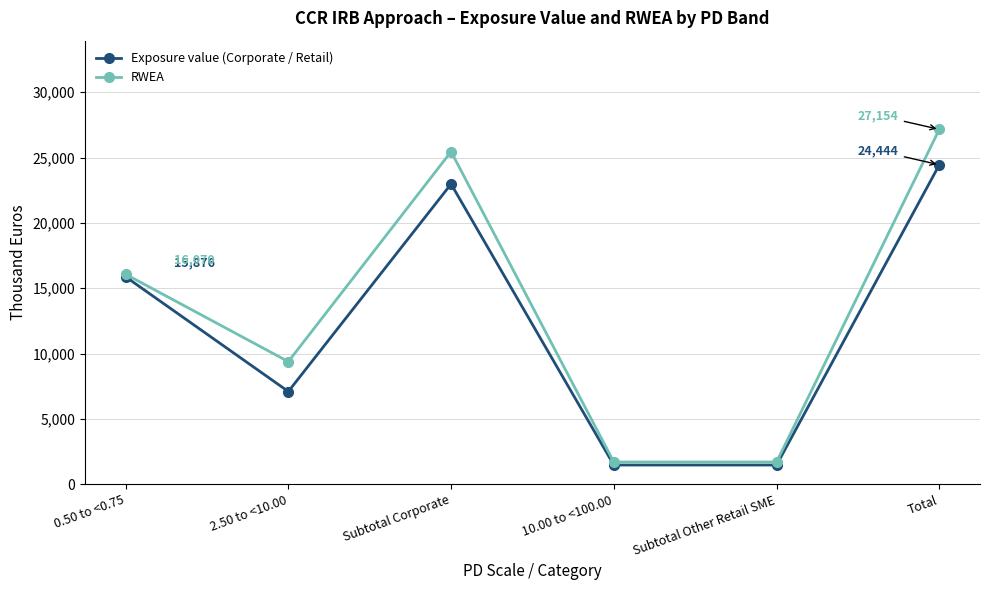

Reading left to right, transcribe all the data shown in this chart.

Exposure value (Corporate / Retail): 0.50 to <0.75=15876.4	2.50 to <10.00=7096.6	Subtotal Corporate=22973.0	10.00 to <100.00=1470.6	Subtotal Other Retail SME=1470.6	Total=24443.5
RWEA: 0.50 to <0.75=16070.3	2.50 to <10.00=9383.0	Subtotal Corporate=25453.4	10.00 to <100.00=1701.1	Subtotal Other Retail SME=1701.1	Total=27154.5